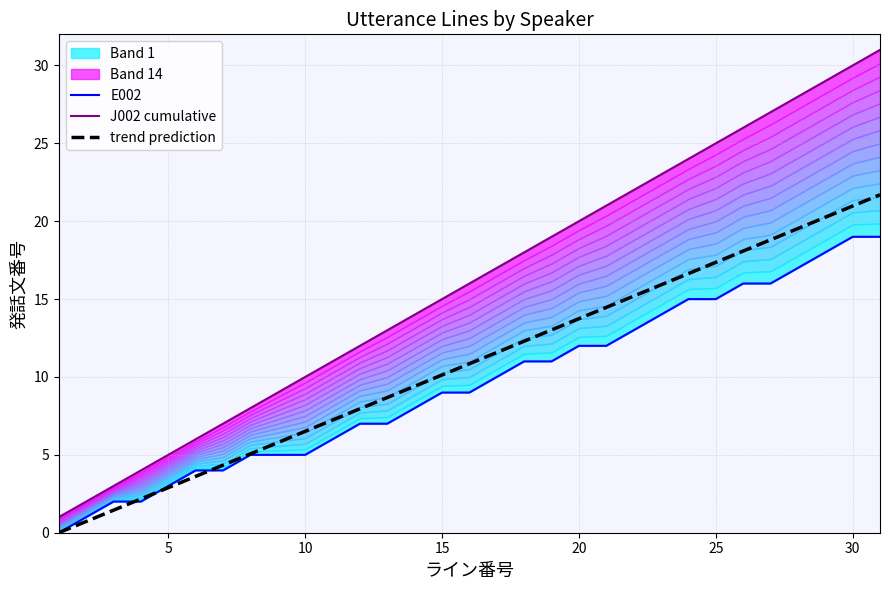

The value of trend prediction at 5 is 4.8. True or false?

False